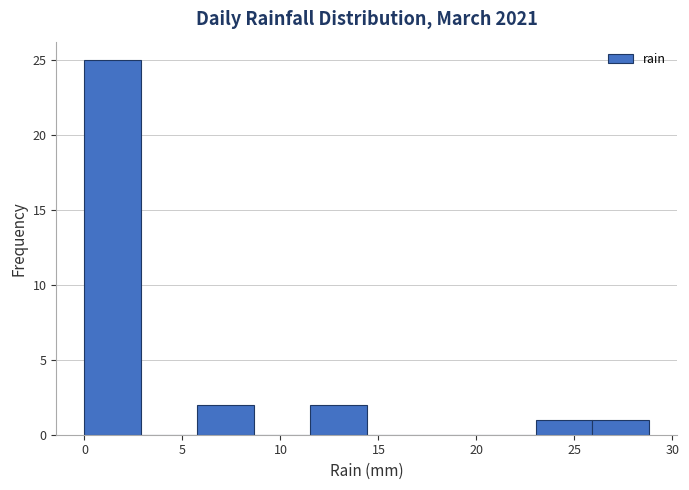

Over which range of the x-axis is the bar tallest?

0.0 to 3.0